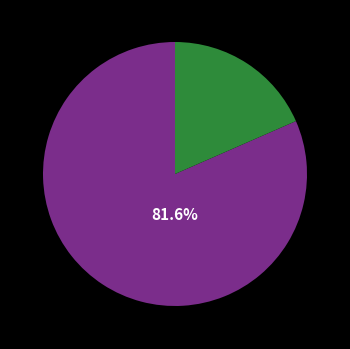

Is there any slice that represents more than half of the pie?

Yes